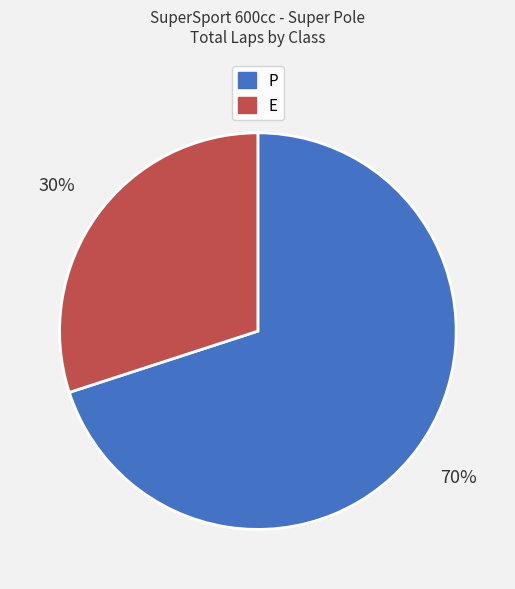

The E slice represents 23% of the pie. True or false?

False